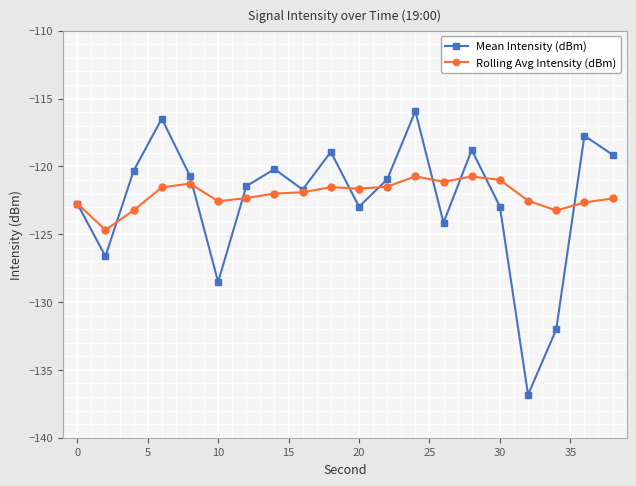

In Mean Intensity (dBm), how many points are lower than both neighbors (excluding endpoints)?

6